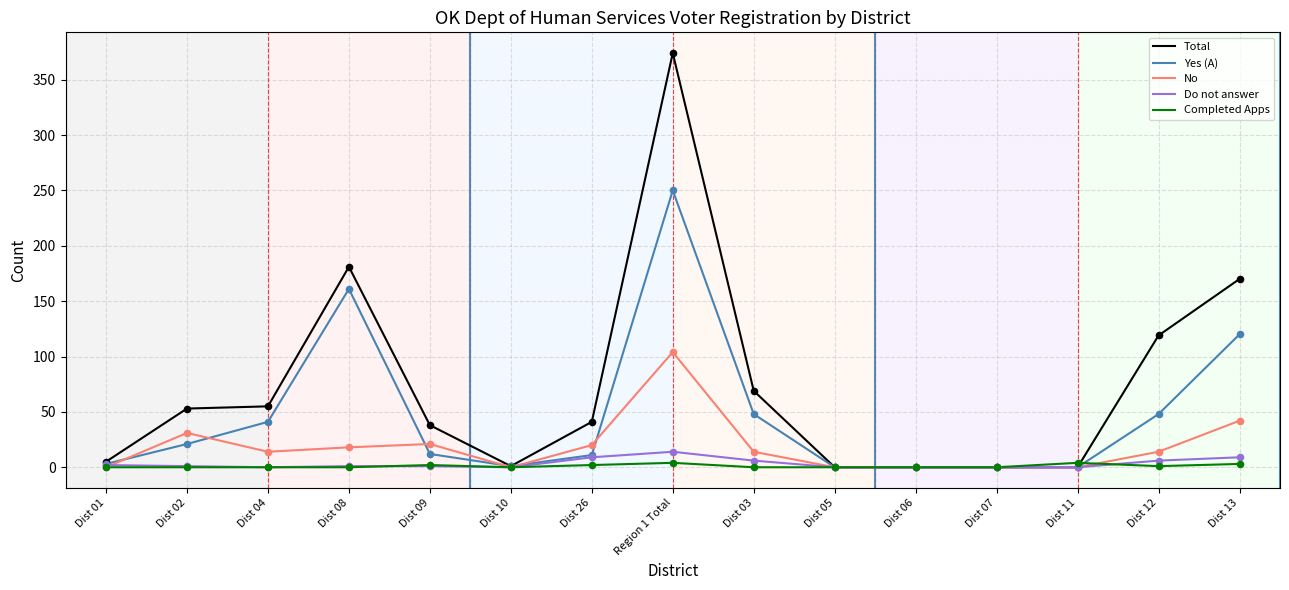

Which series has the largest total across all categories?

Total